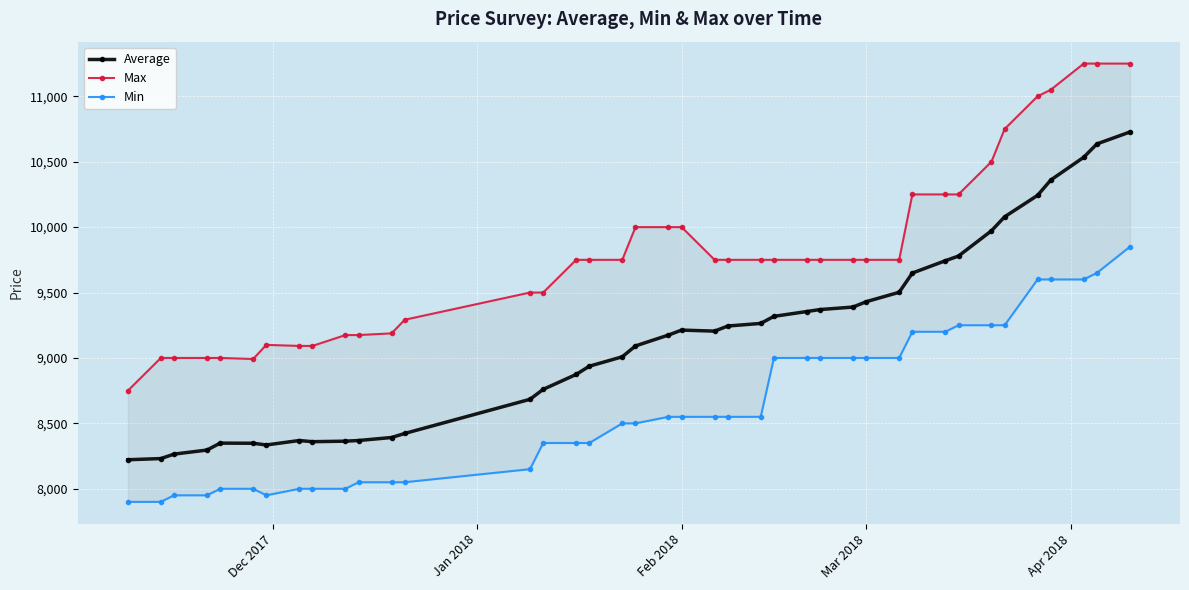

What is the maximum value for Average?

10727